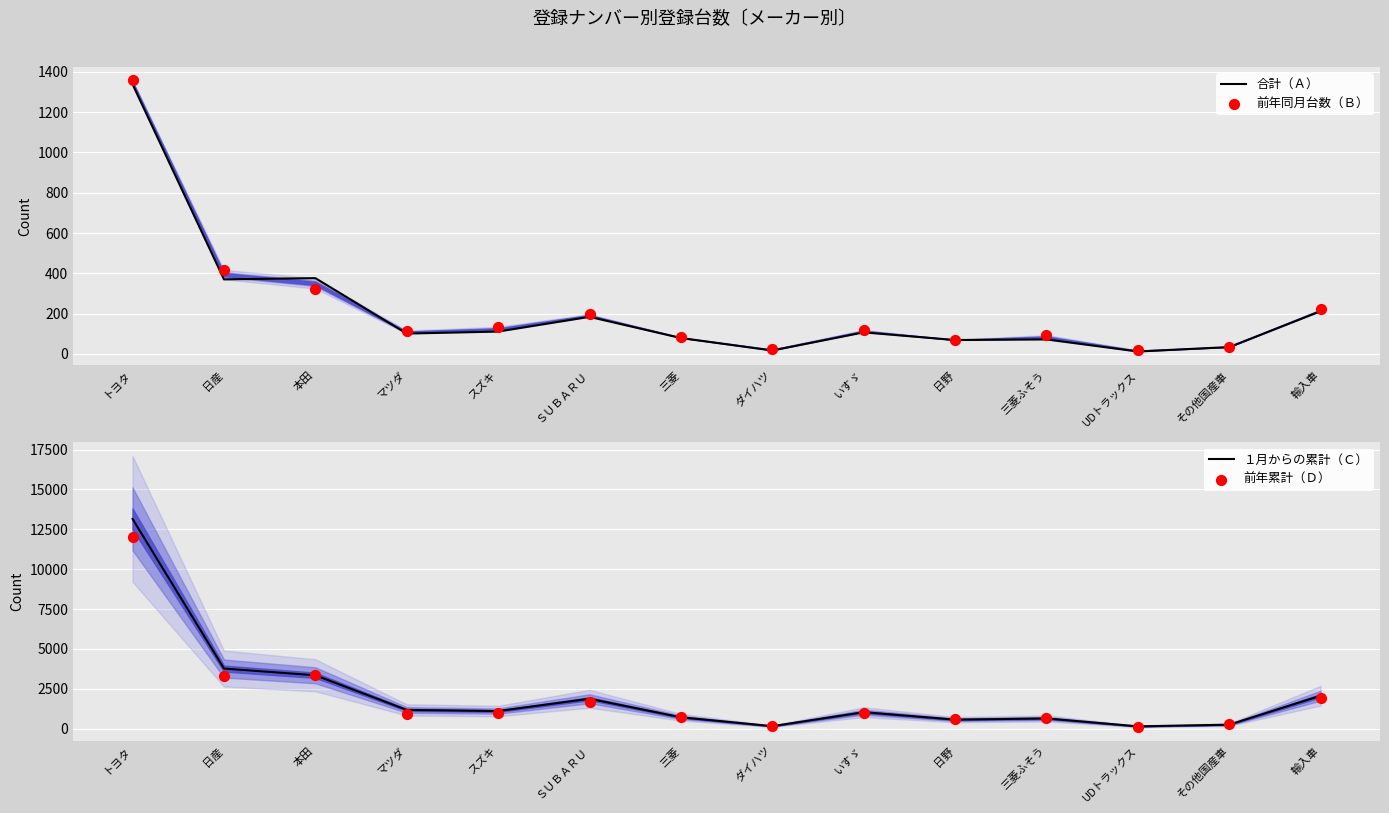

At how many categories does at least one series exceed 9163?

1